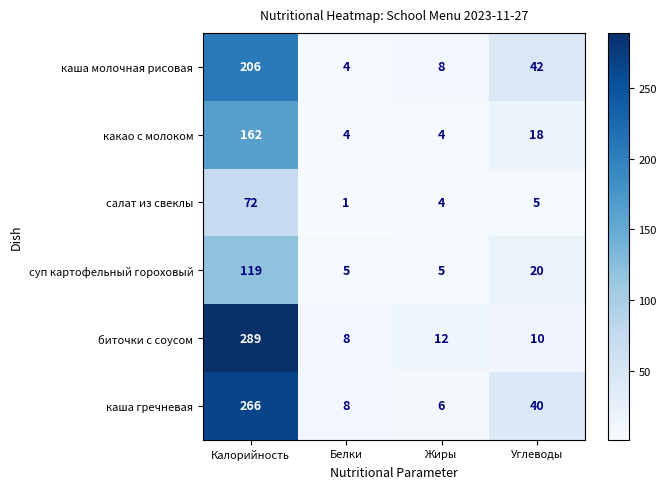

True or false: какао с молоком has a value of 7 at Белки.

False